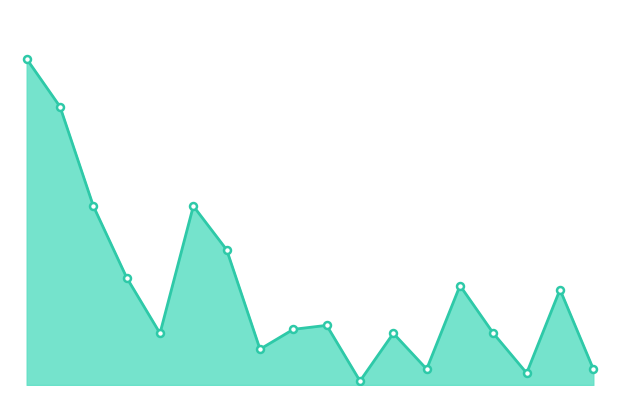

Does the chart display data point markers on the line(s)?

No